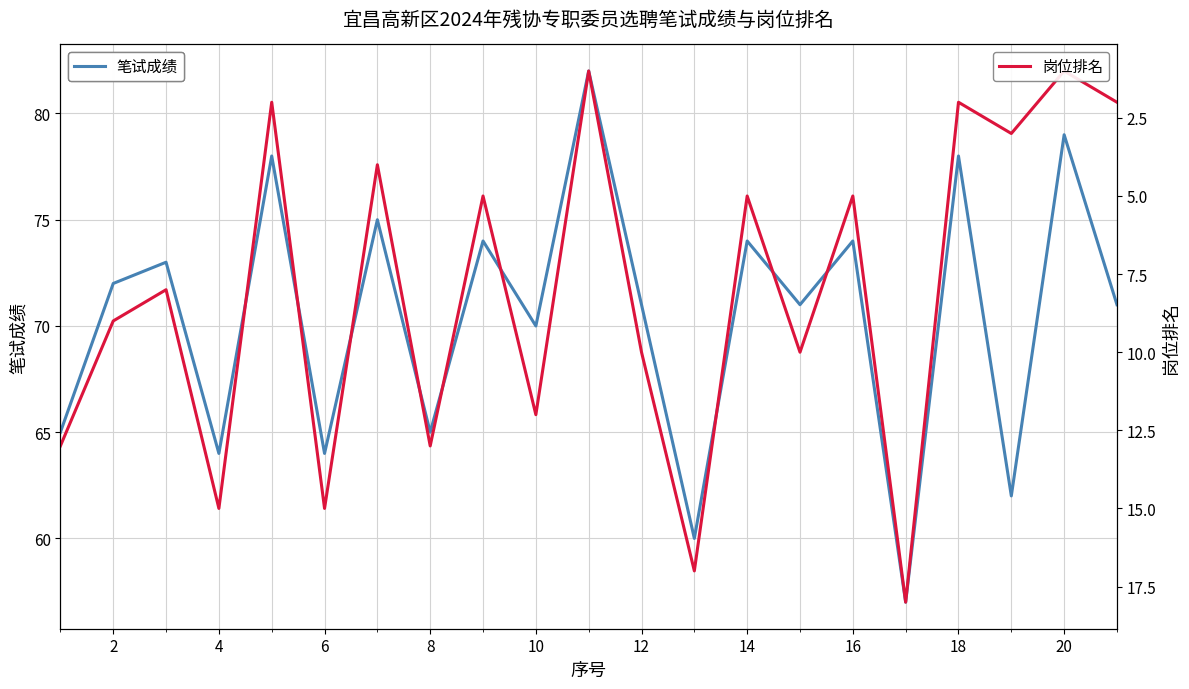

How many data points in 岗位排名 are less than 8?

10